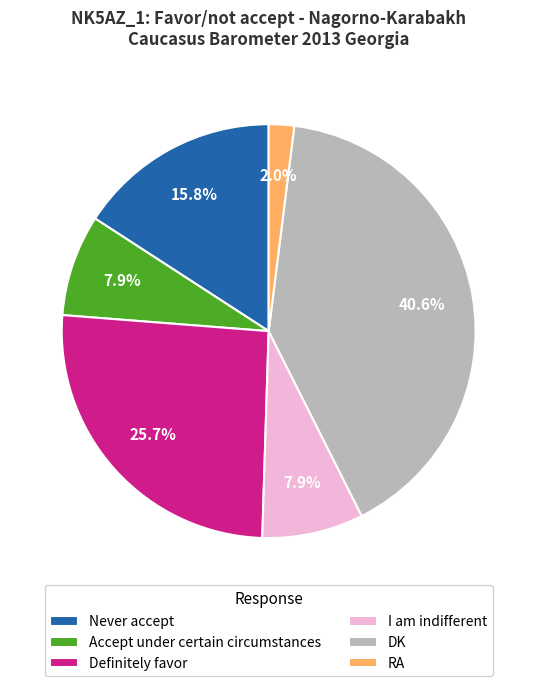

Count the number of slices in the pie.

6